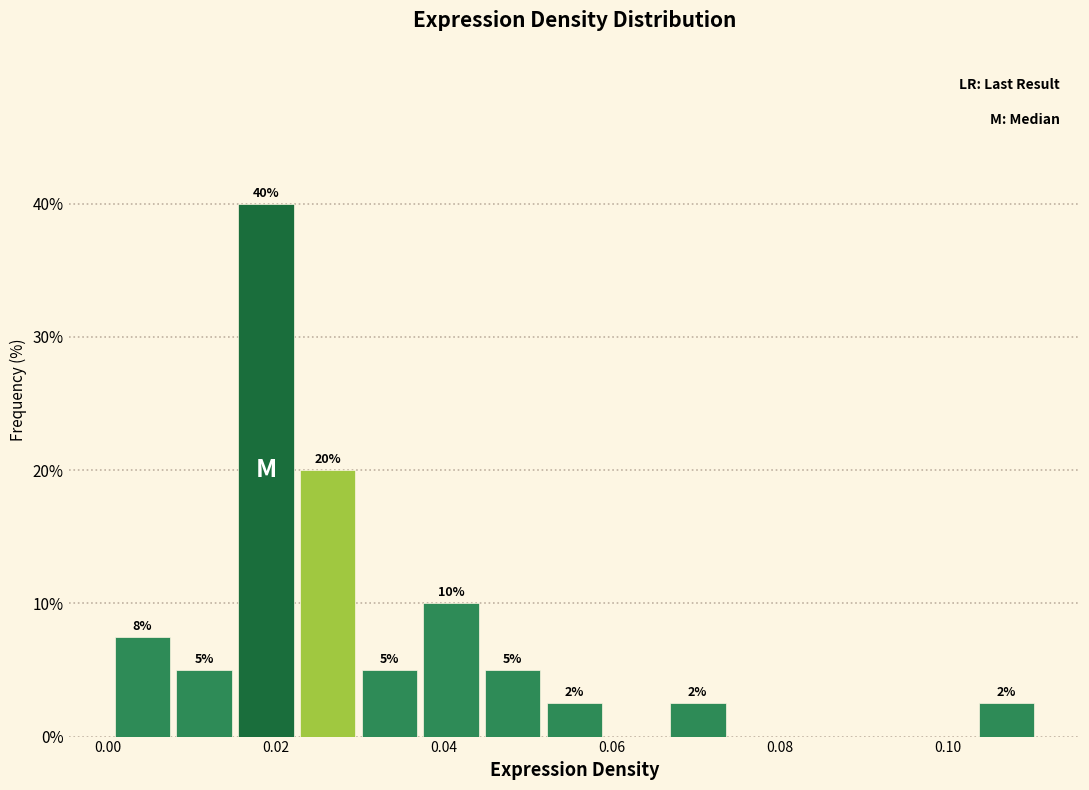

Read against the x-axis, roughly where is the centre of the tallest bar?

0.018